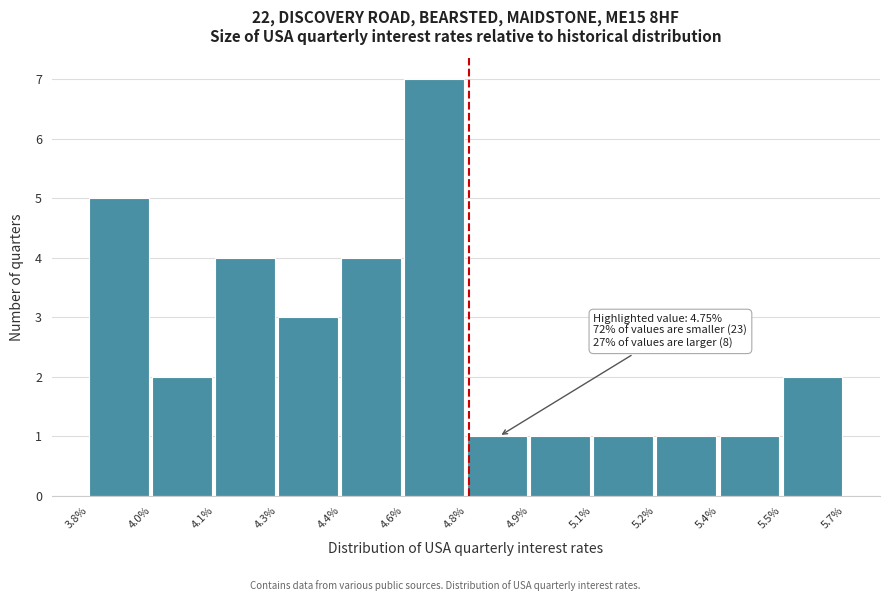

Reading right to left, list all the values displayed in this chart.

5.5%=2	5.4%=1	5.2%=1	5.1%=1	4.9%=1	4.8%=1	4.6%=7	4.4%=4	4.3%=3	4.1%=4	4.0%=2	3.8%=5